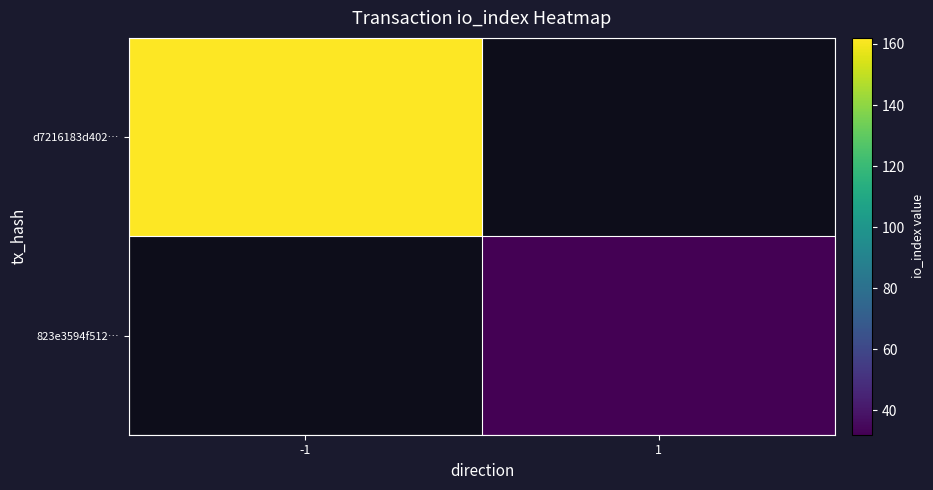

Count the number of data series in this chart.

2